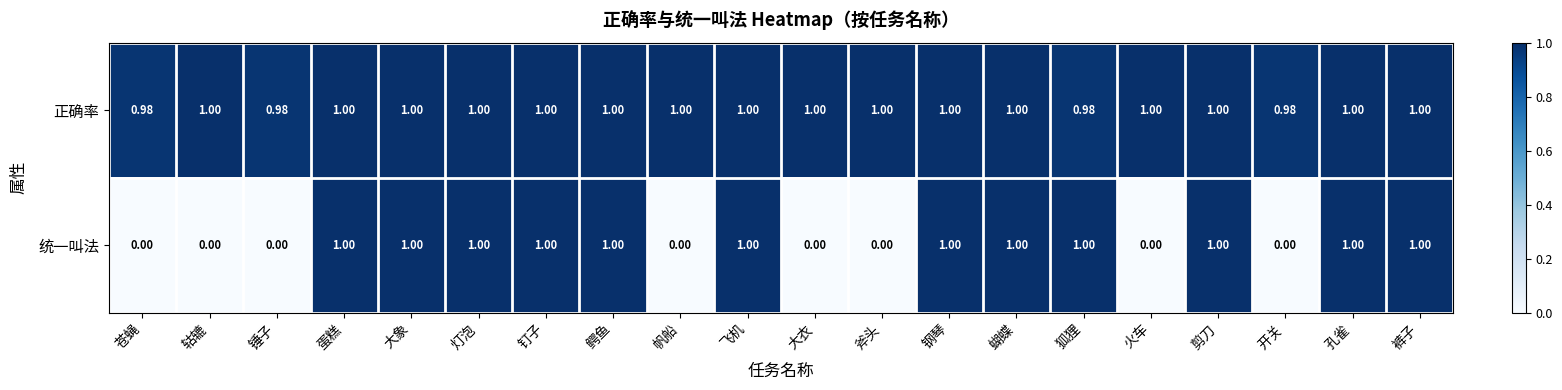

Which series has the largest total across all categories?

正确率